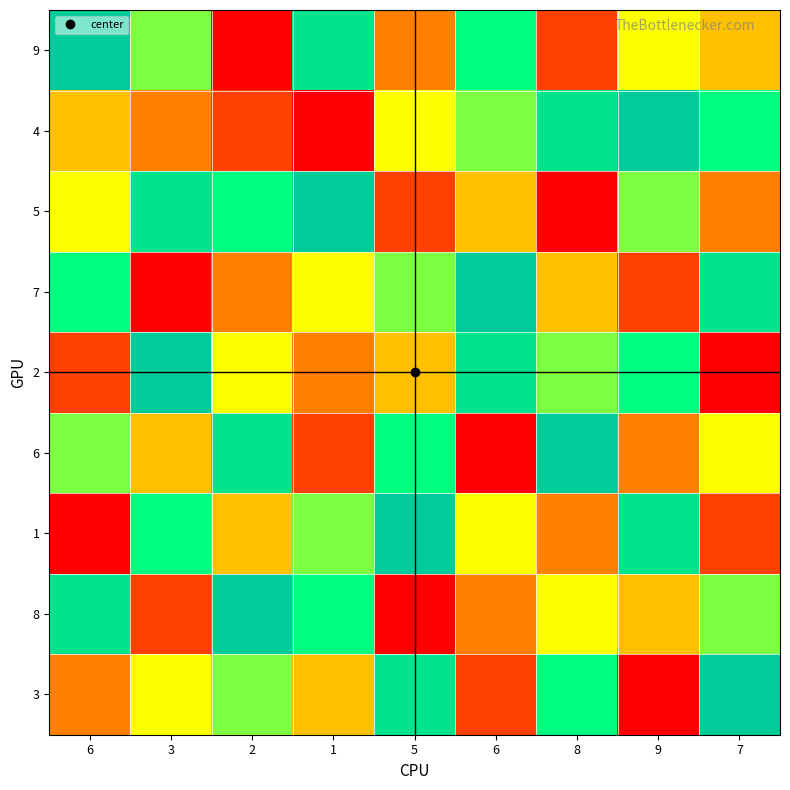

Reading left to right, list all the values displayed in this chart.

9: 6=9	3=6	2=1	1=8	5=3	6=7	8=2	9=5	7=4
4: 6=4	3=3	2=2	1=1	5=5	6=6	8=8	9=9	7=7
5: 6=5	3=8	2=7	1=9	5=2	6=4	8=1	9=6	7=3
7: 6=7	3=1	2=3	1=5	5=6	6=9	8=4	9=2	7=8
2: 6=2	3=9	2=5	1=3	5=4	6=8	8=6	9=7	7=1
6: 6=6	3=4	2=8	1=2	5=7	6=1	8=9	9=3	7=5
1: 6=1	3=7	2=4	1=6	5=9	6=5	8=3	9=8	7=2
8: 6=8	3=2	2=9	1=7	5=1	6=3	8=5	9=4	7=6
3: 6=3	3=5	2=6	1=4	5=8	6=2	8=7	9=1	7=9